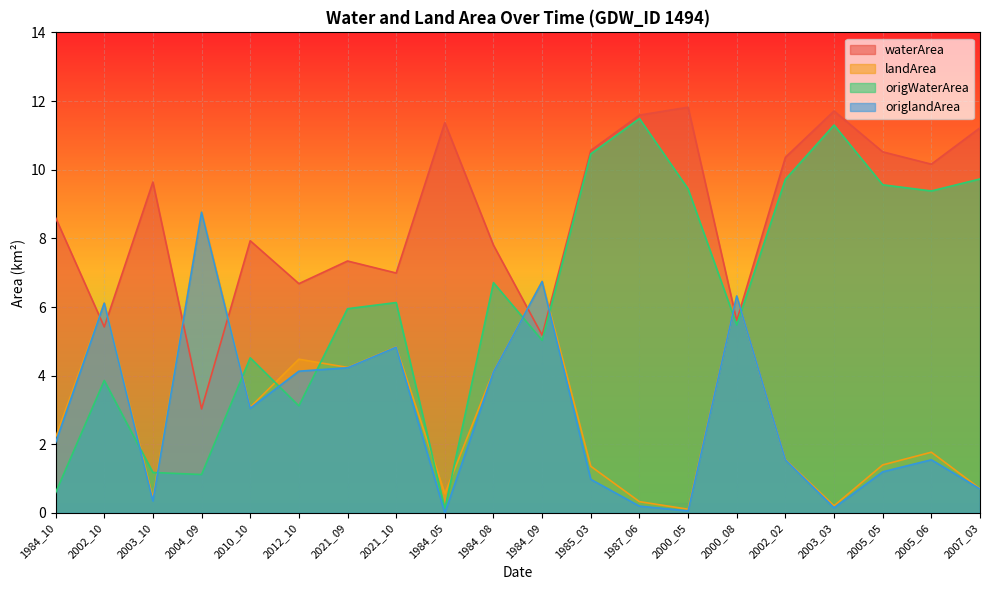

Is the value of waterArea at 2002_10 greater than the value of origlandArea at 2000_08?

No